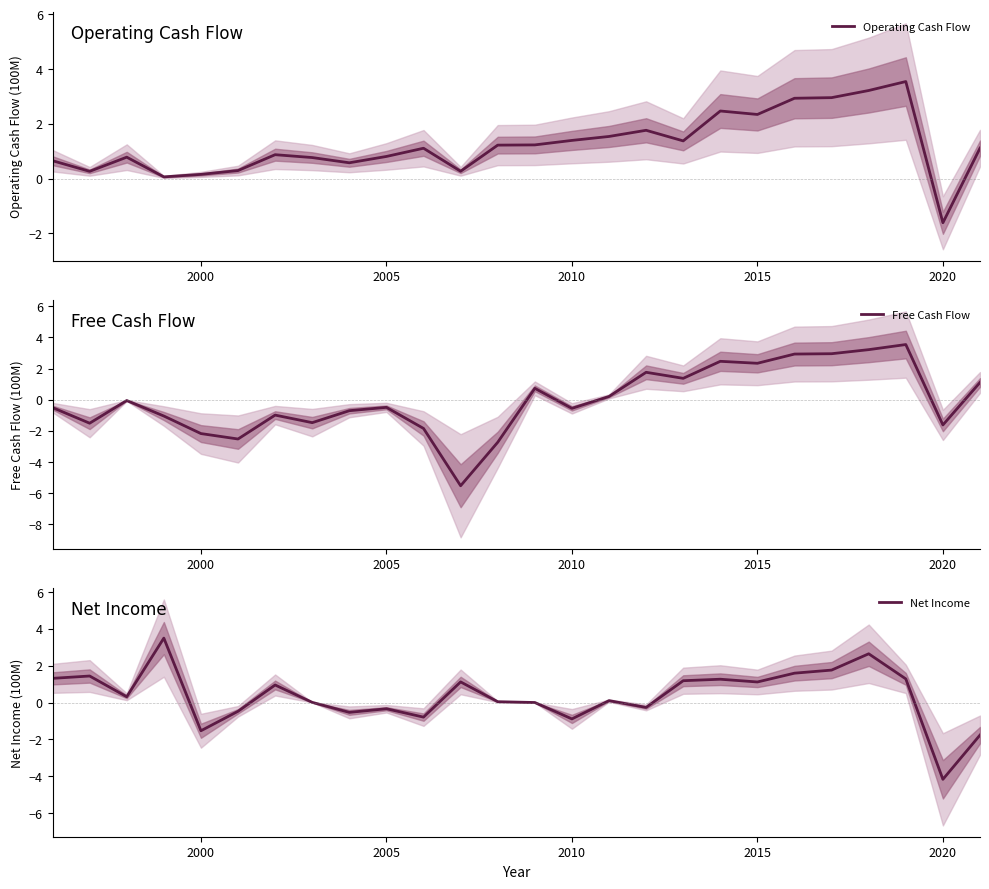

Which series has the largest total across all categories?

Operating Cash Flow